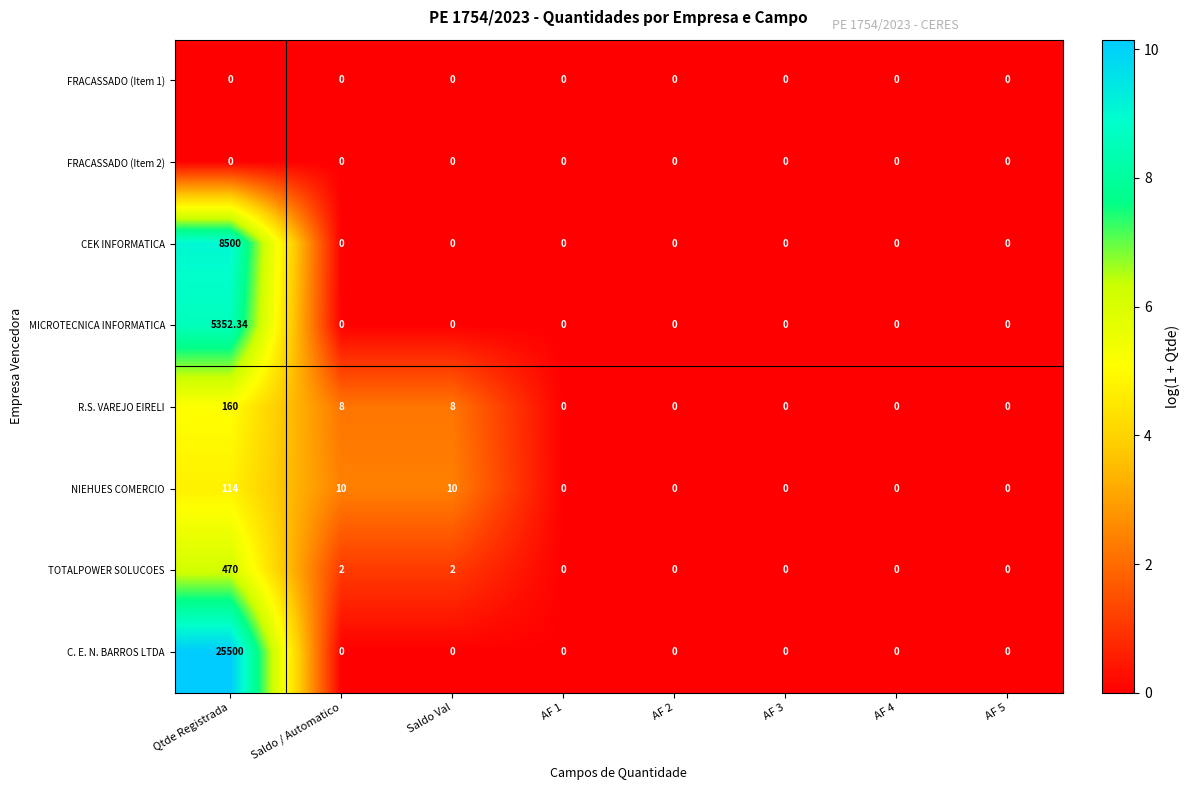

Which series has the largest range (max minus min)?

C. E. N. BARROS LTDA